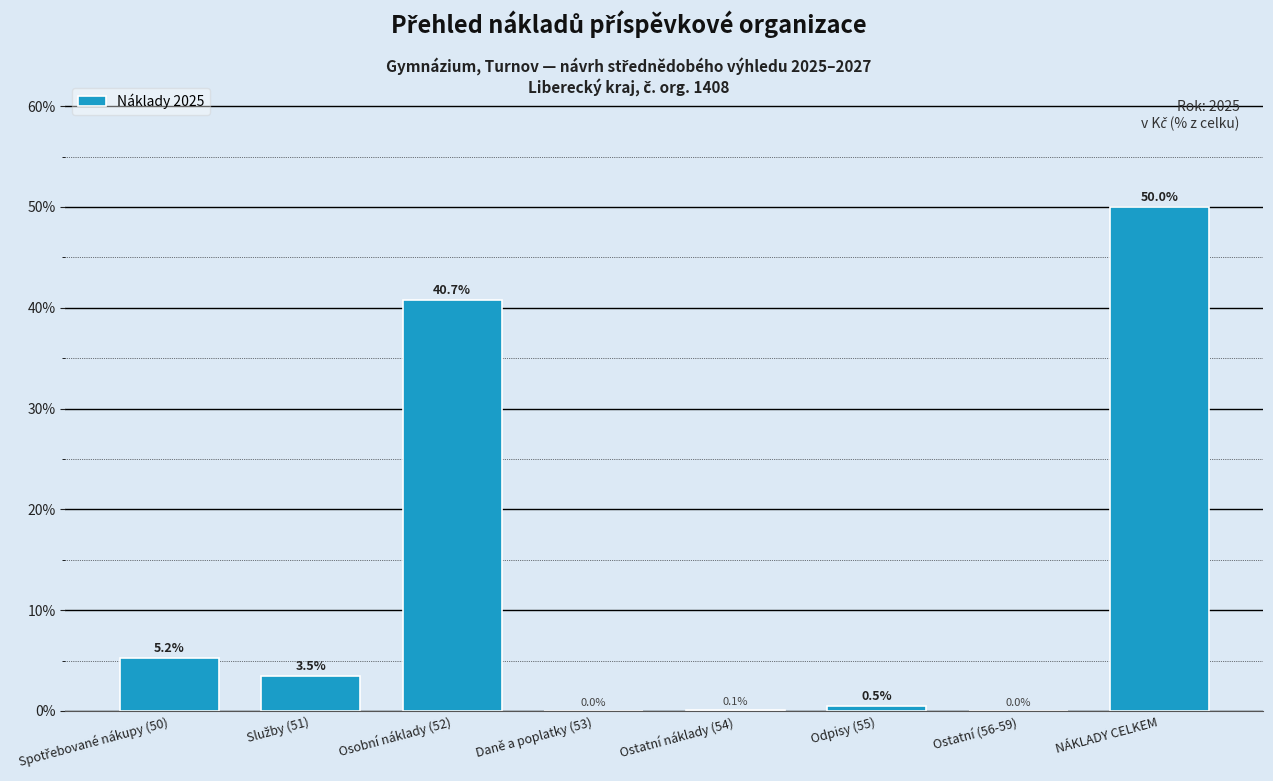

True or false: the data shows 0.0 at Ostatní (56-59).

True